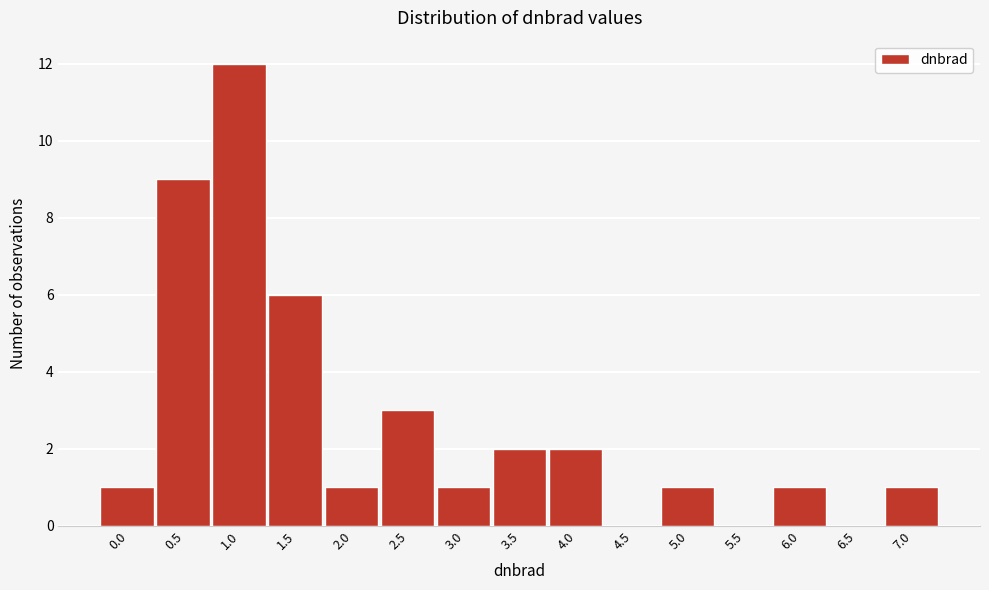

Reading left to right, transcribe all the data shown in this chart.

0.0=1	0.5=9	1.0=12	1.5=6	2.0=1	2.5=3	3.0=1	3.5=2	4.0=2	4.5=0	5.0=1	5.5=0	6.0=1	6.5=0	7.0=1